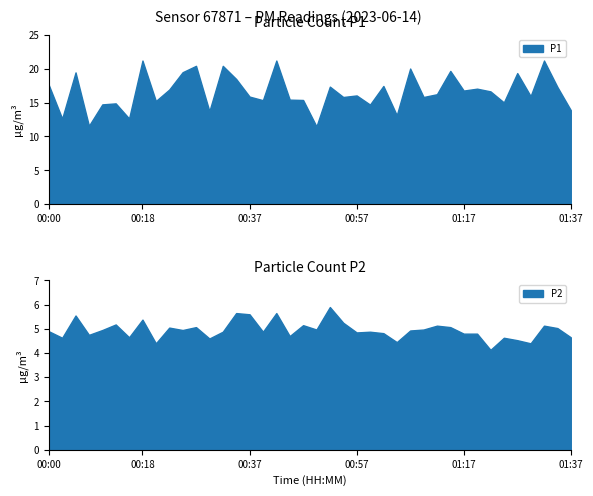

Between 00:27 and 00:25, which is larger?

00:27